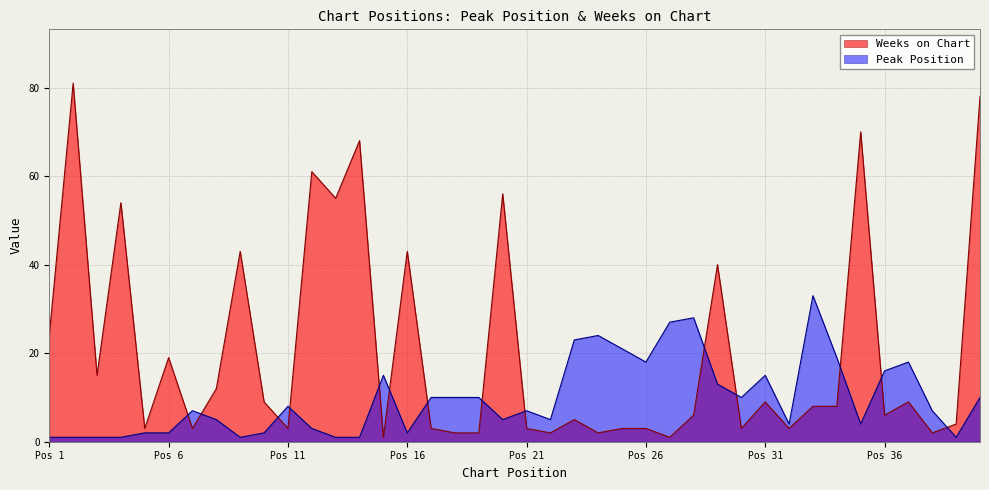

Reading left to right, what are all the values shown in this chart?

Peak Position: 1	1	1	1	2	2	7	5	1	2	8	3	1	1	15	2	10	10	10	5	7	5	23	24	21	18	27	28	13	10	15	4	33	19	4	16	18	7	1	10
Weeks on Chart: 24	81	15	54	3	19	3	12	43	9	3	61	55	68	1	43	3	2	2	56	3	2	5	2	3	3	1	6	40	3	9	3	8	8	70	6	9	2	4	78